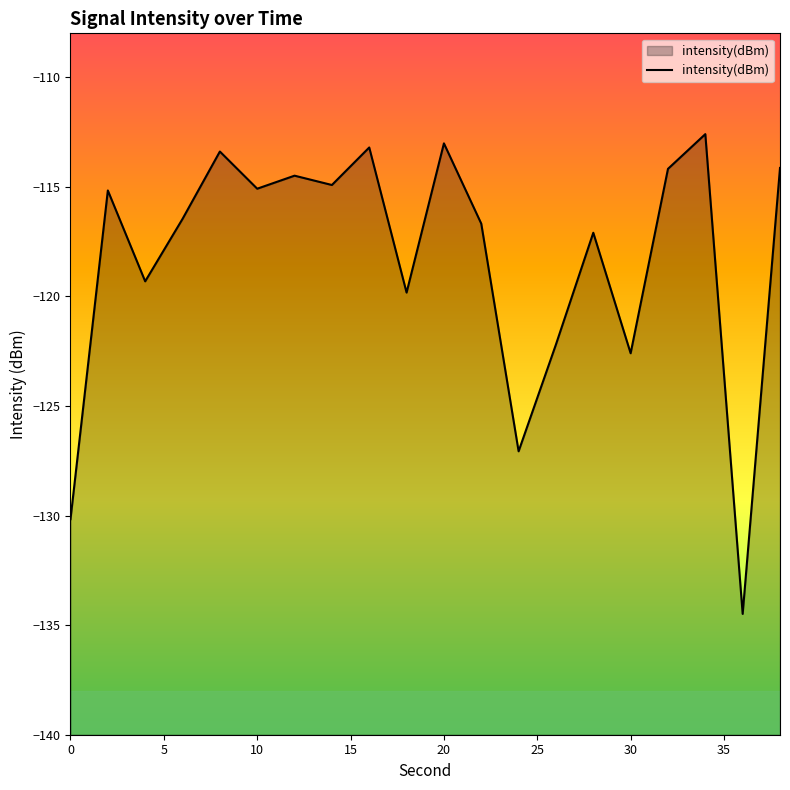

Is it true that the value at 0 is -46.0?

False